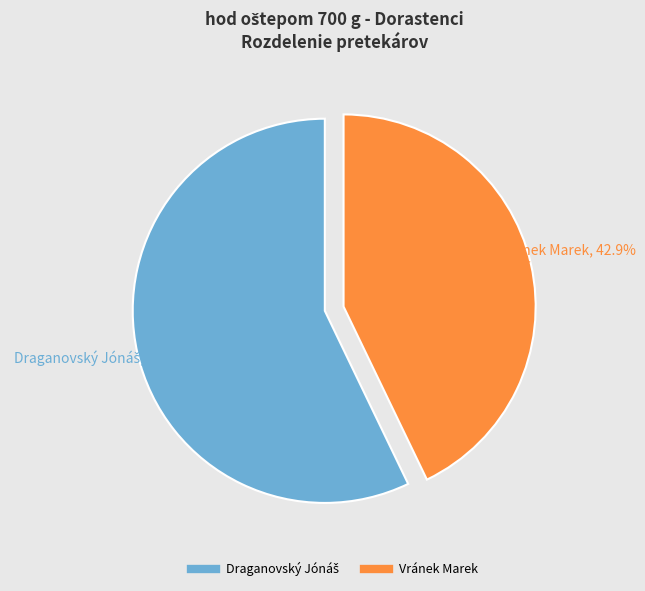

How many segments does this pie chart have?

2